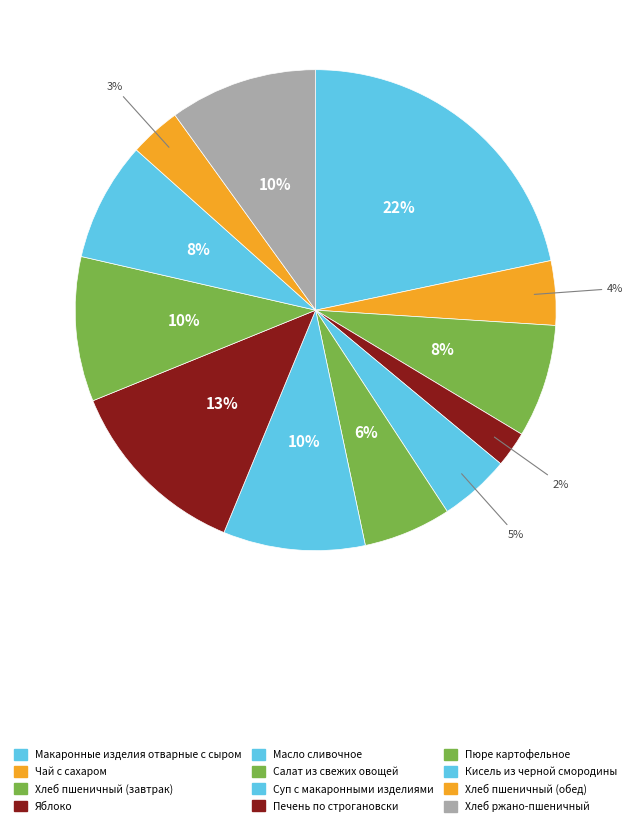

Which category has the biggest portion of the pie?

Макаронные изделия отварные с сыром